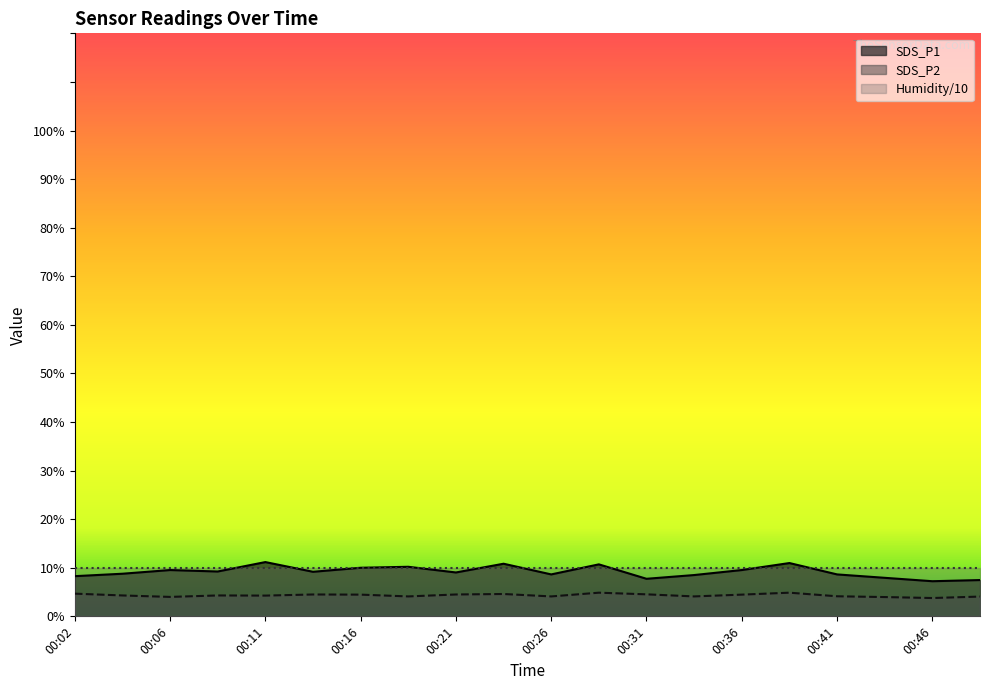

What is the smallest value displayed?

3.8